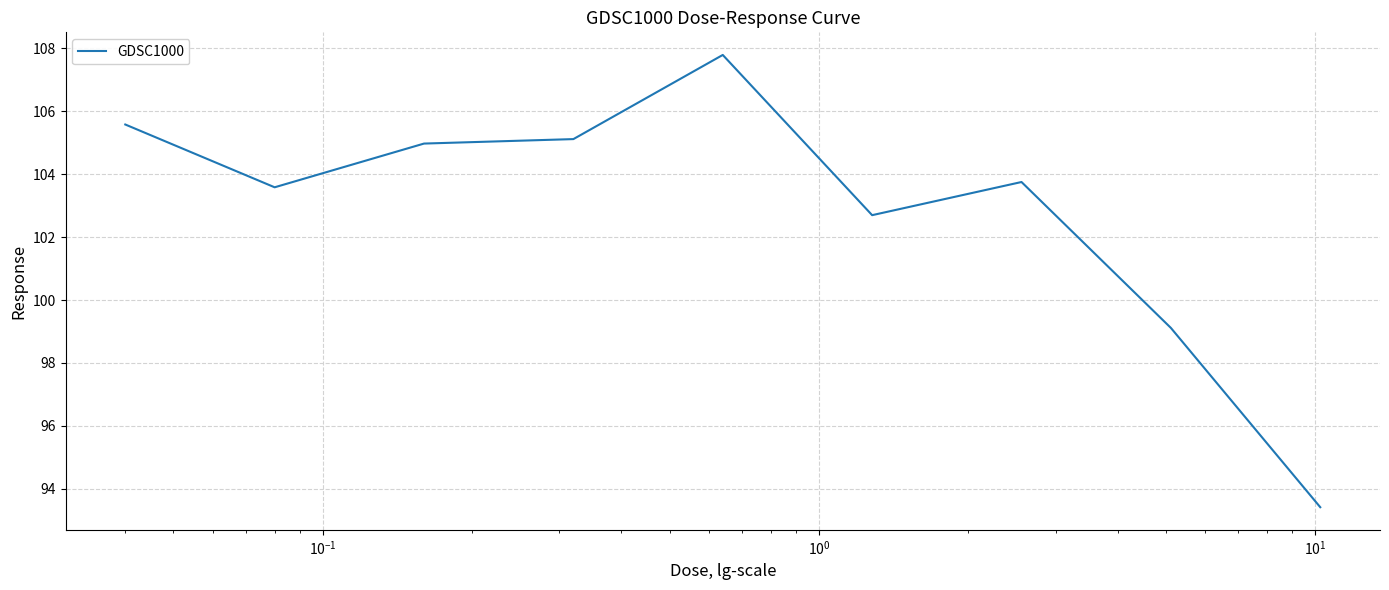

What is the difference between the maximum and minimum values?

14.4